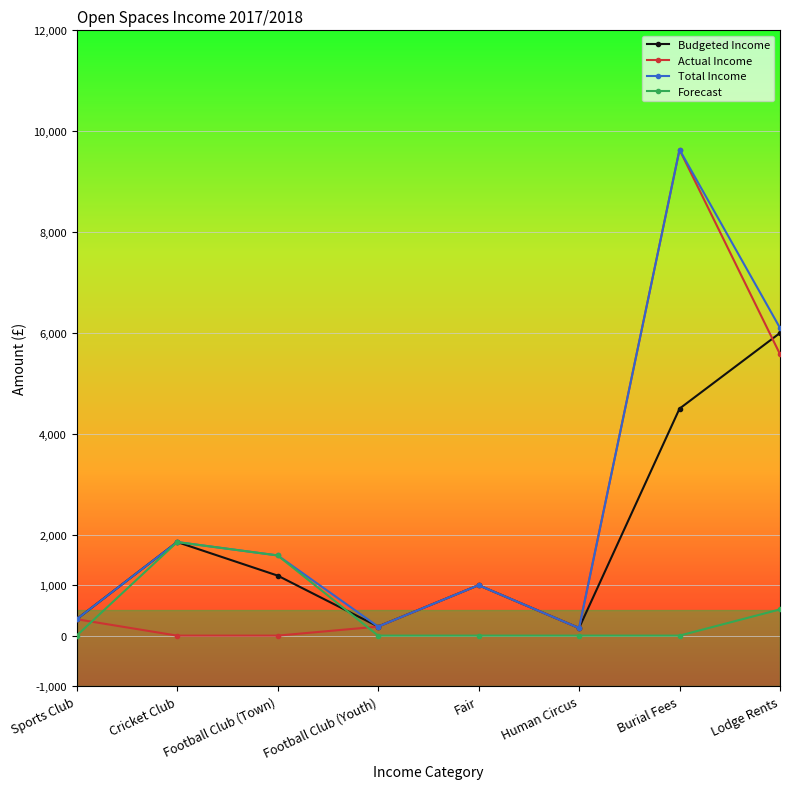

Does the chart display data point markers on the line(s)?

Yes